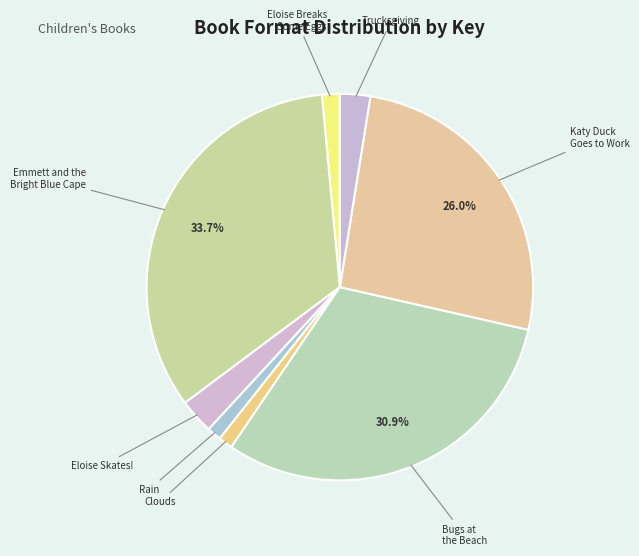

Rank the categories by value from lowest to highest.

Rain, Clouds, Eloise Breaks
Some Eggs, Trucksgiving, Eloise Skates!, Katy Duck
Goes to Work, Bugs at
the Beach, Emmett and the
Bright Blue Cape